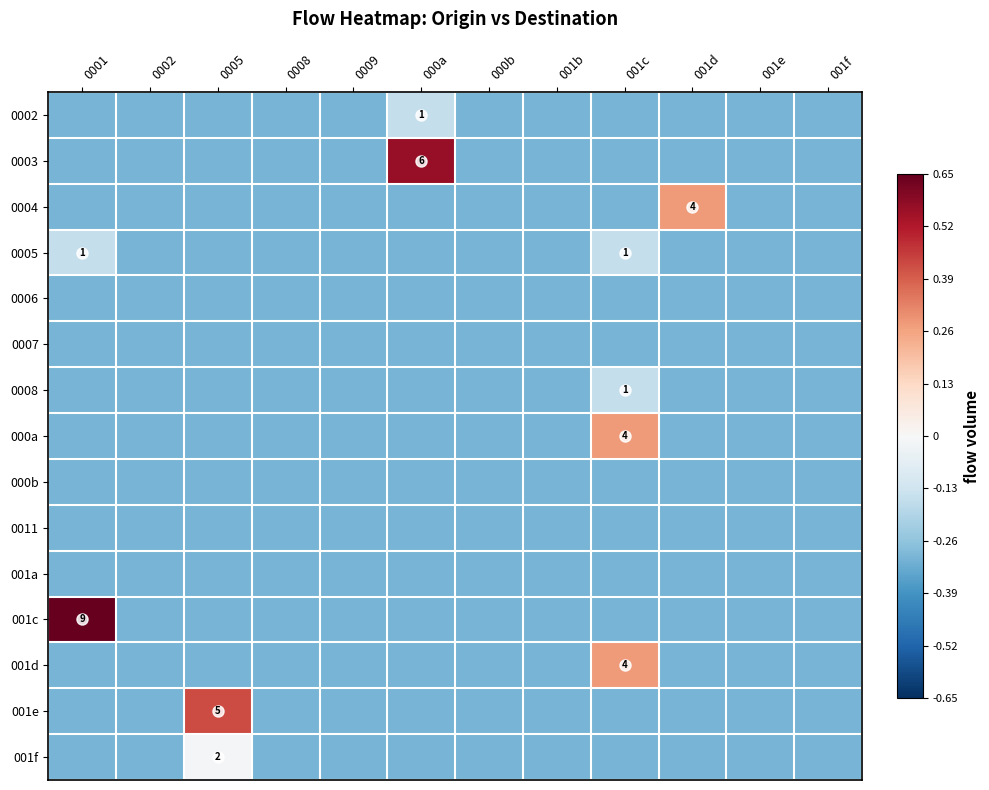

Is it true that 0004 equals -0.3 at 000a?

True